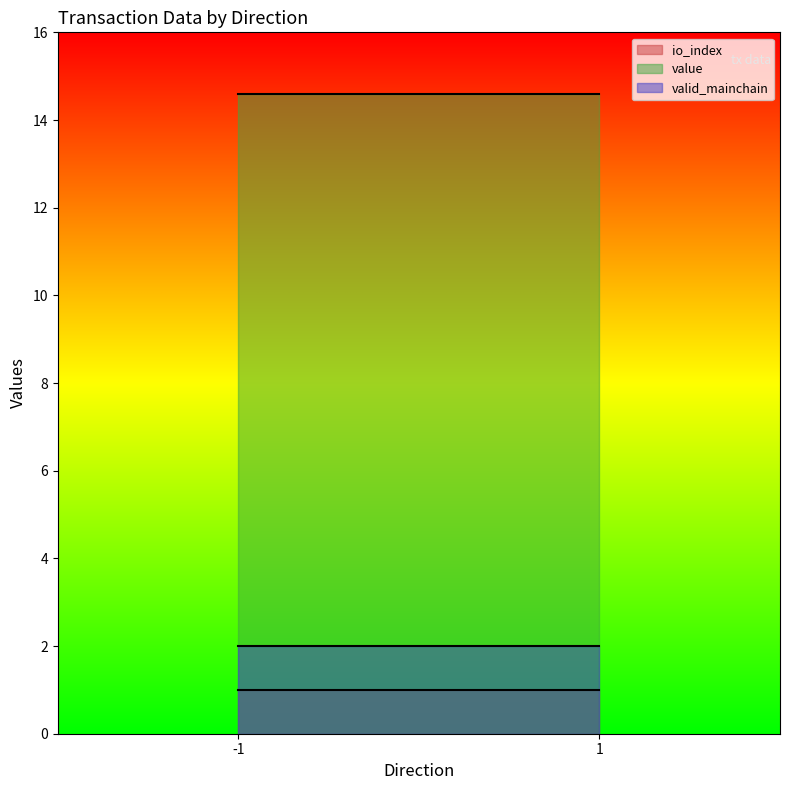

Which series has the largest range (max minus min)?

value